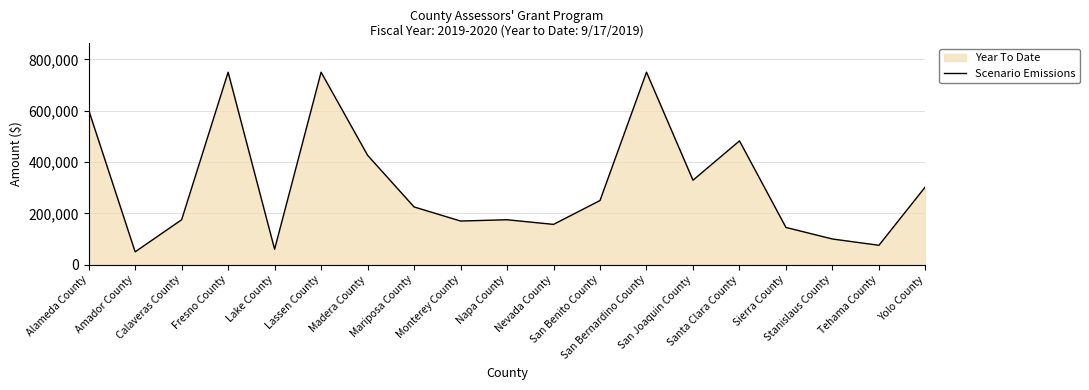

What is the value of the 15th point from the left?

482285